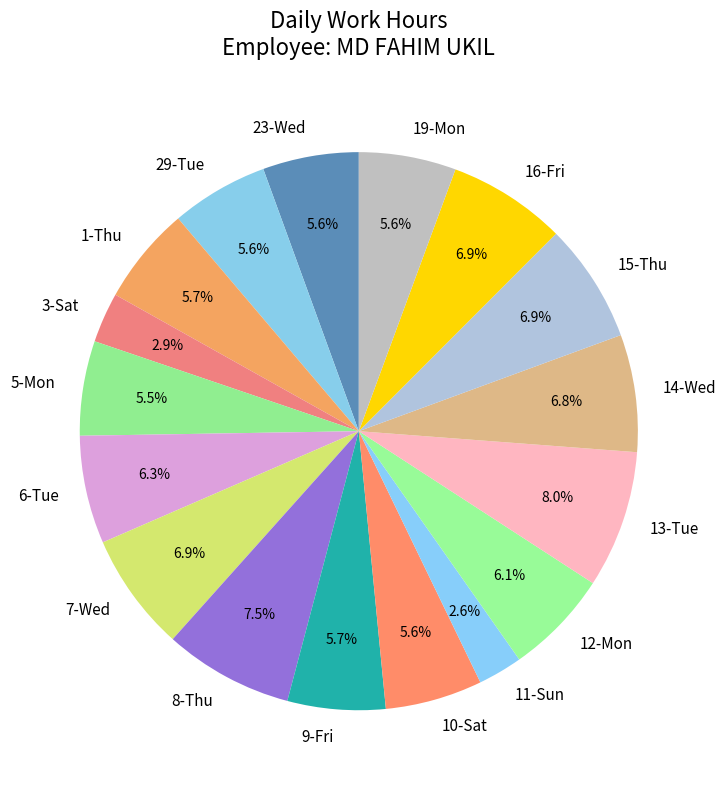

How many segments does this pie chart have?

17